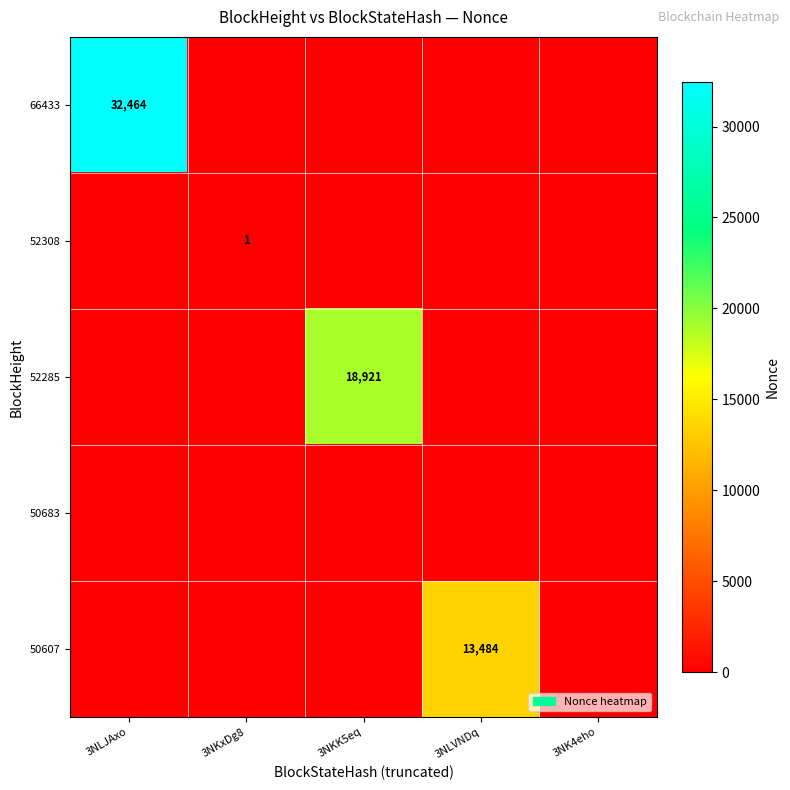

The 52285 series shows -6300 at 3NKxDg8. True or false?

False